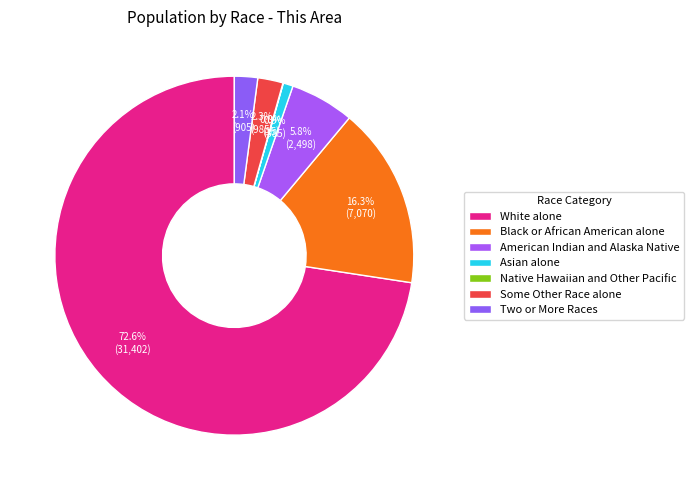

Is it true that American Indian and Alaska Native is 1% of the pie?

False